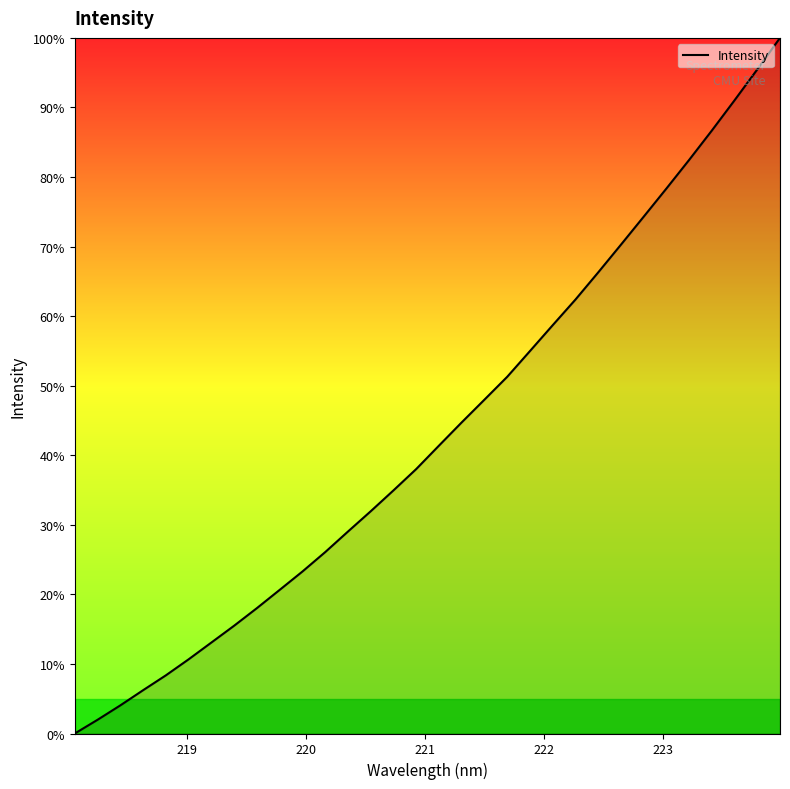

What is the maximum value shown in the chart?

100.0